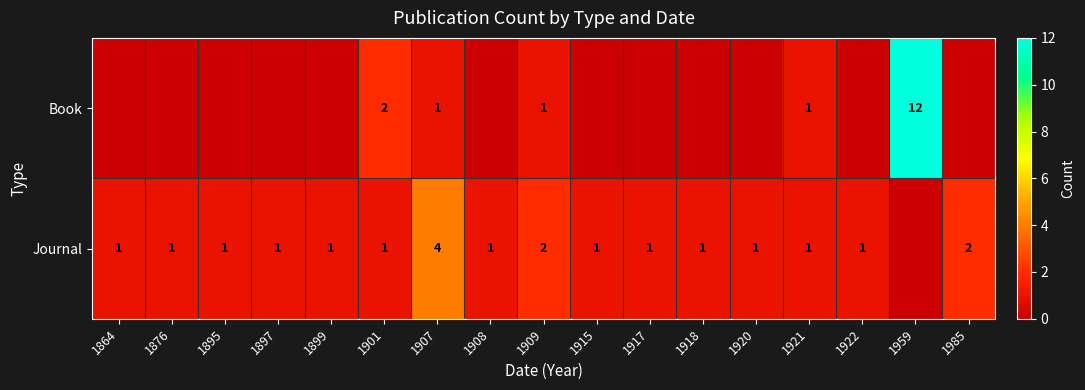

Between 1985 and 1918, which is larger?

1985